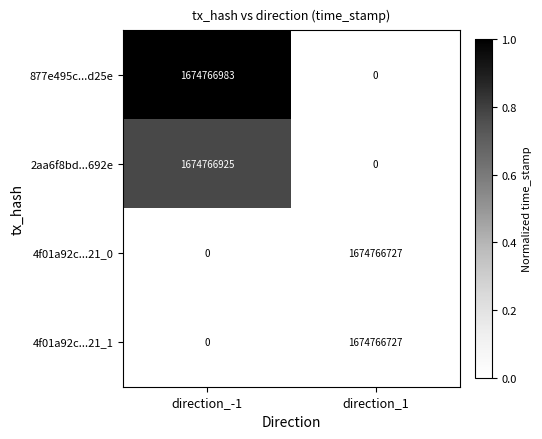

Reading left to right, transcribe all the data shown in this chart.

877e495c...d25e: direction_-1=1674766983	direction_1=0
2aa6f8bd...692e: direction_-1=1674766925	direction_1=0
4f01a92c...21_0: direction_-1=0	direction_1=1674766727
4f01a92c...21_1: direction_-1=0	direction_1=1674766727